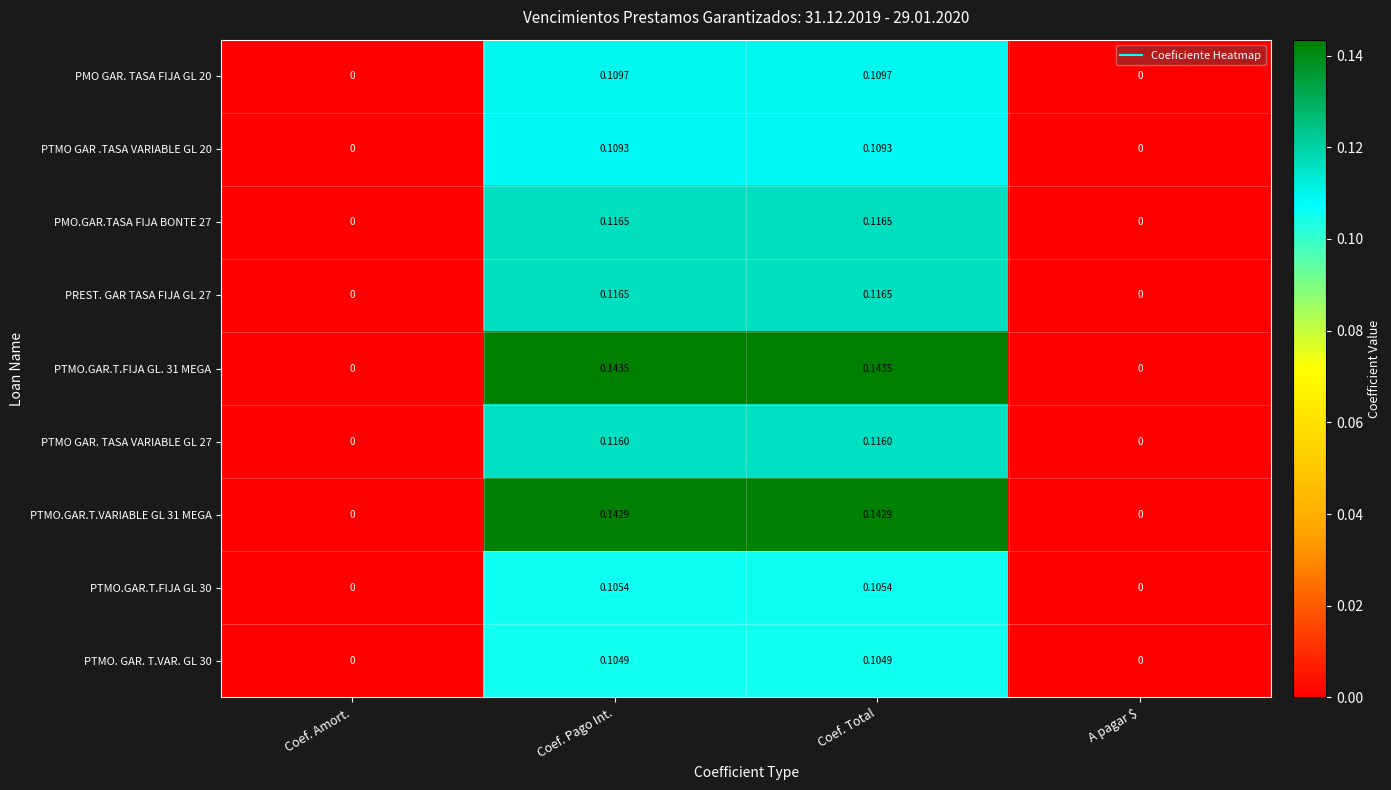

Is the value of PTMO GAR .TASA VARIABLE GL 20 at Coef. Amort. greater than the value of PTMO. GAR. T.VAR. GL 30 at Coef. Total?

No